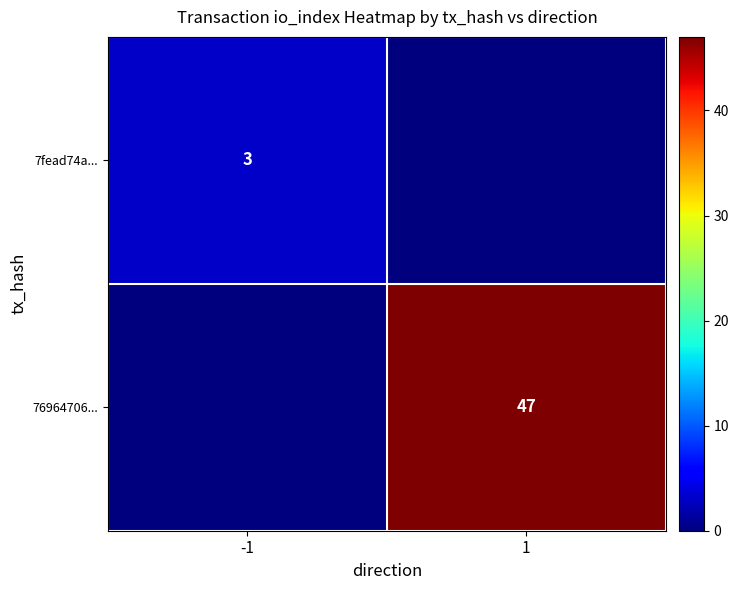

Is the value of 7fead74a... at -1 greater than the value of 76964706... at 1?

No